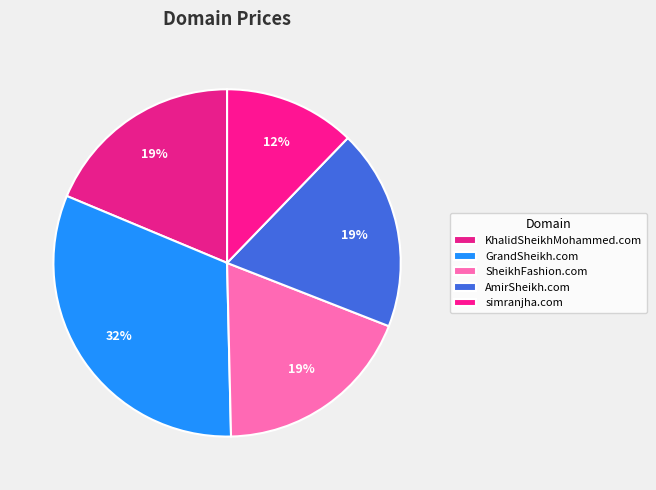

How many slices are in this pie chart?

5